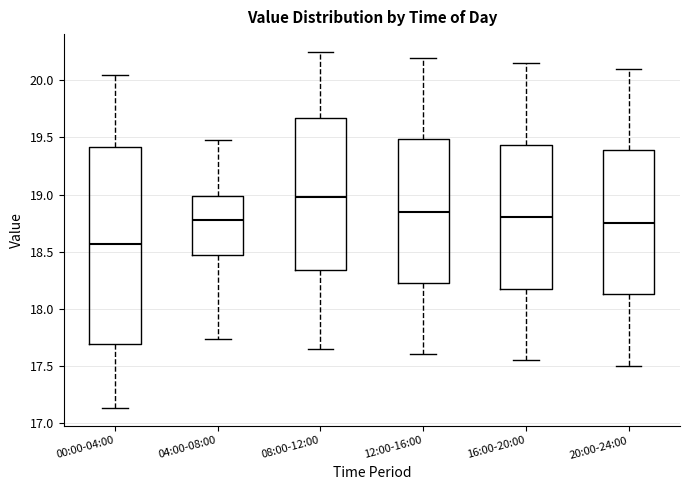

Where does the lower whisker of the box for 00:00-04:00 end on the y-axis? The values are not printed on the chart, so give them approximately, as read against the axis.

17.15